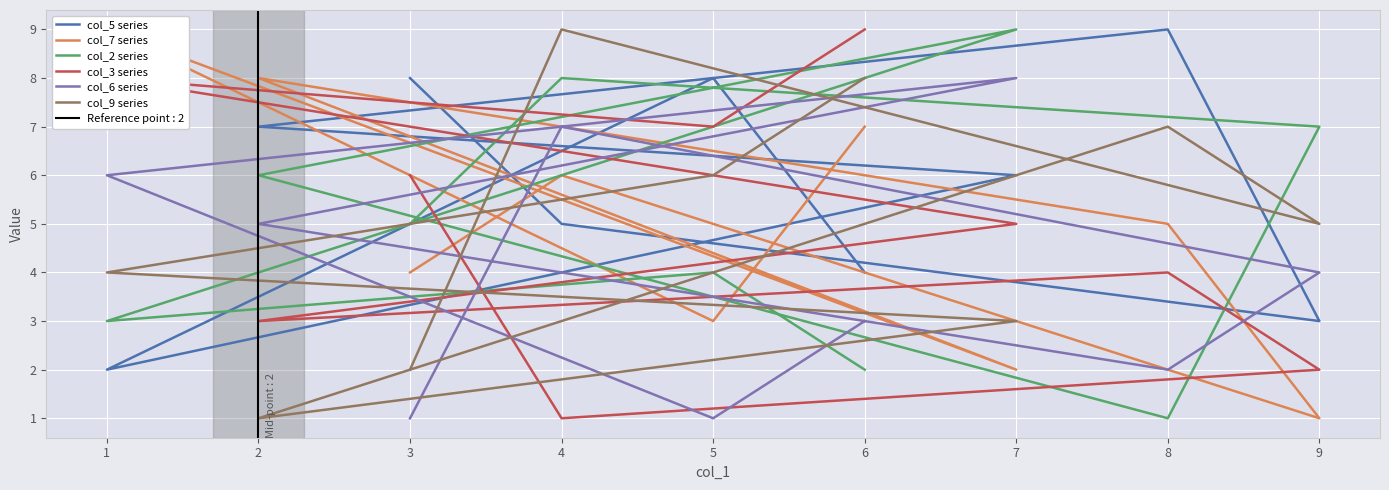

What are all the series names shown in the legend?

col_5 series, col_7 series, col_2 series, col_3 series, col_6 series, col_9 series